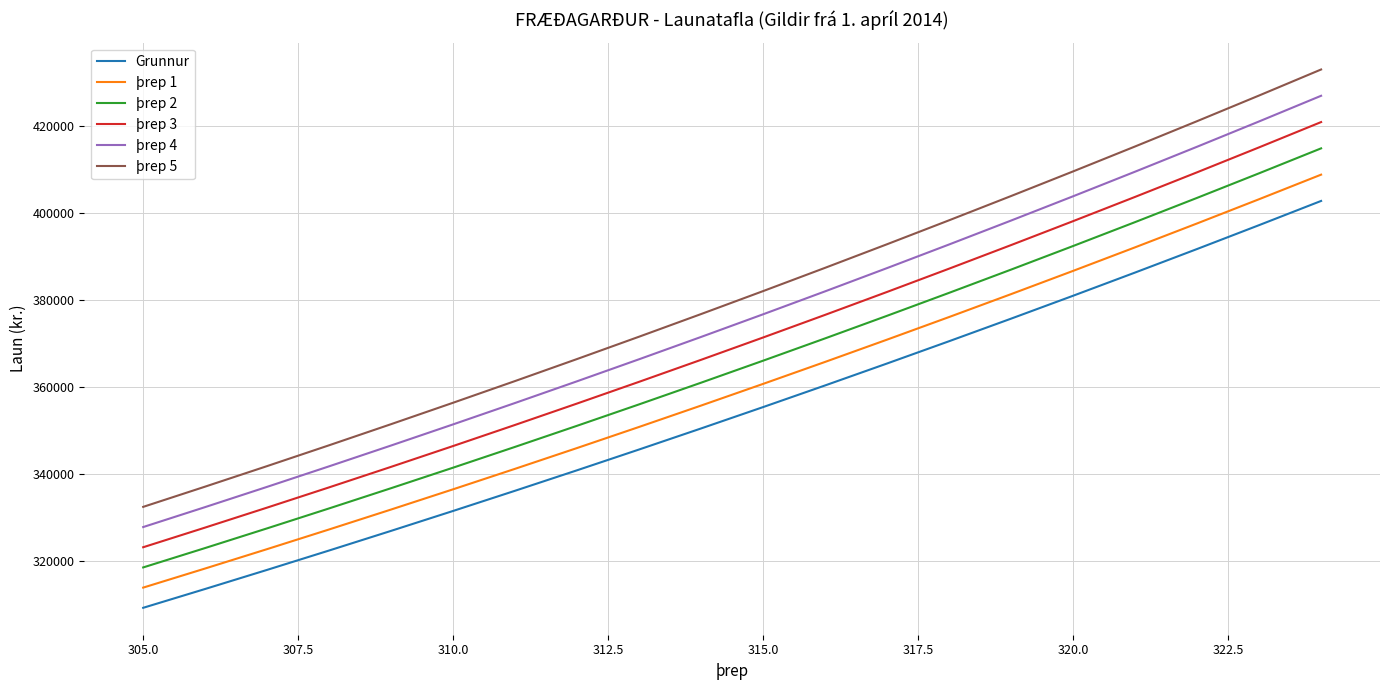

List the series in order of their peak value, highest first.

þrep 5, þrep 4, þrep 3, þrep 2, þrep 1, Grunnur